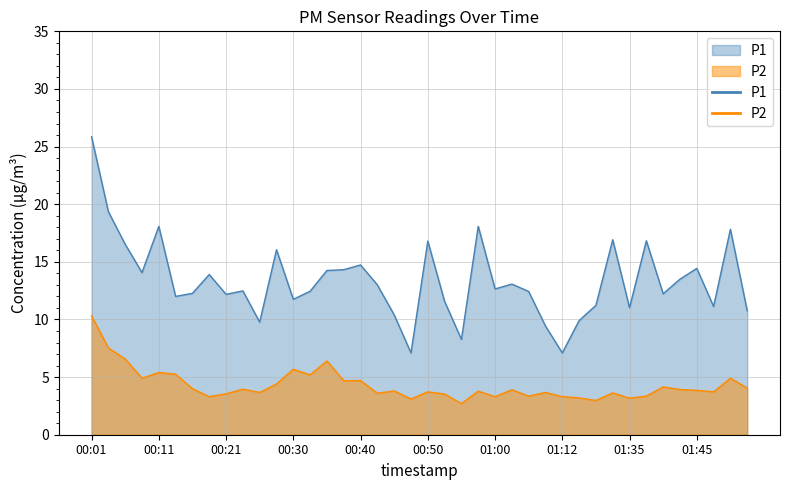

What is the difference between the highest and lowest values at 01:47?

7.4